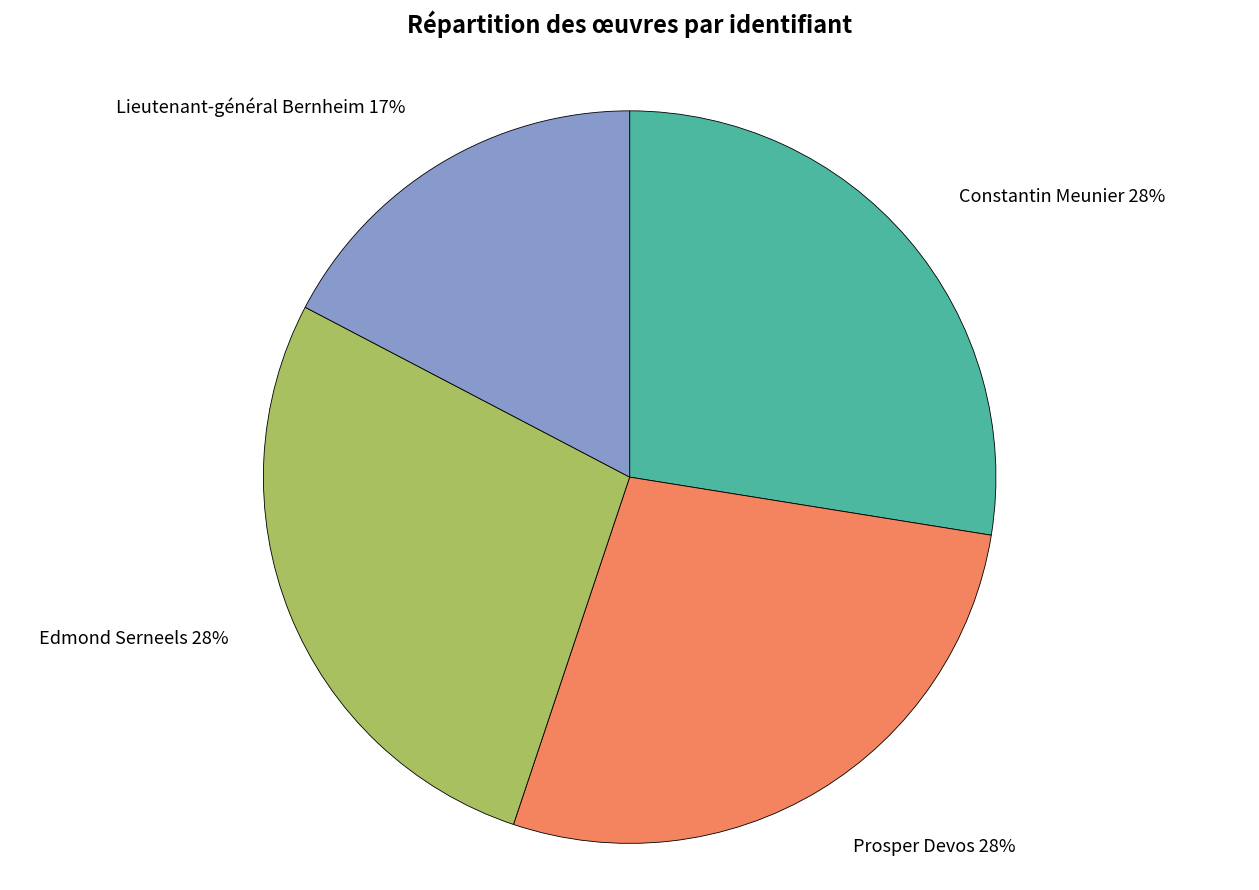

What percentage is the Edmond Serneels slice, to the nearest percent?

28%